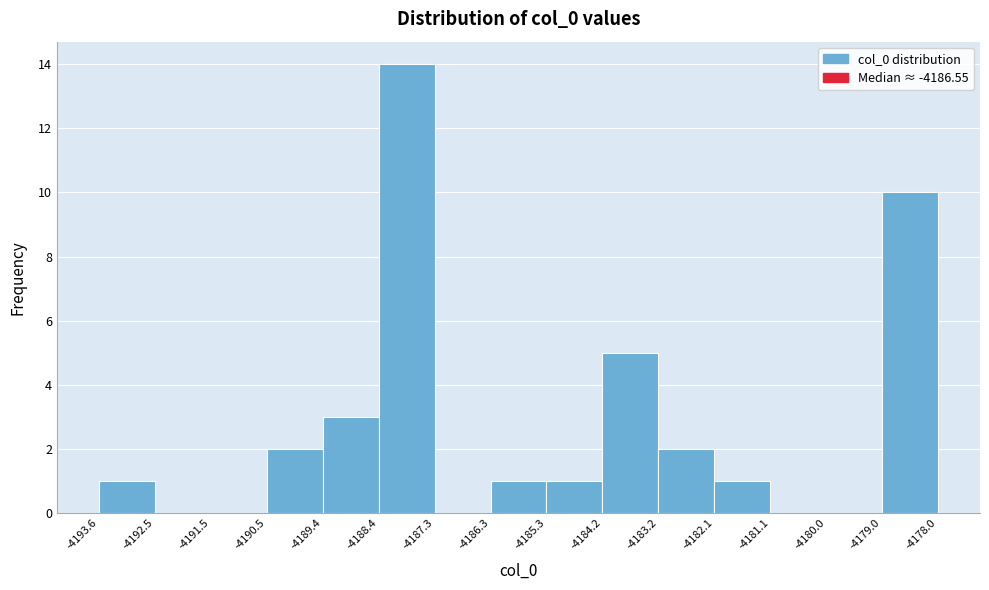

Reading left to right, list every bar in this chart as the range it spans on the x-axis followed by its height. The values are not printed on the chart, so give them approximately, as read against the axis.

-4193.6 to -4192.5: 1
-4192.5 to -4191.5: 0
-4191.5 to -4190.5: 0
-4190.5 to -4189.4: 2
-4189.4 to -4188.4: 3
-4188.4 to -4187.3: 14
-4187.3 to -4186.3: 0
-4186.3 to -4185.3: 1
-4185.3 to -4184.2: 1
-4184.2 to -4183.2: 5
-4183.2 to -4182.1: 2
-4182.1 to -4181.1: 1
-4181.1 to -4180.0: 0
-4180.0 to -4179.0: 0
-4179.0 to -4178.0: 10